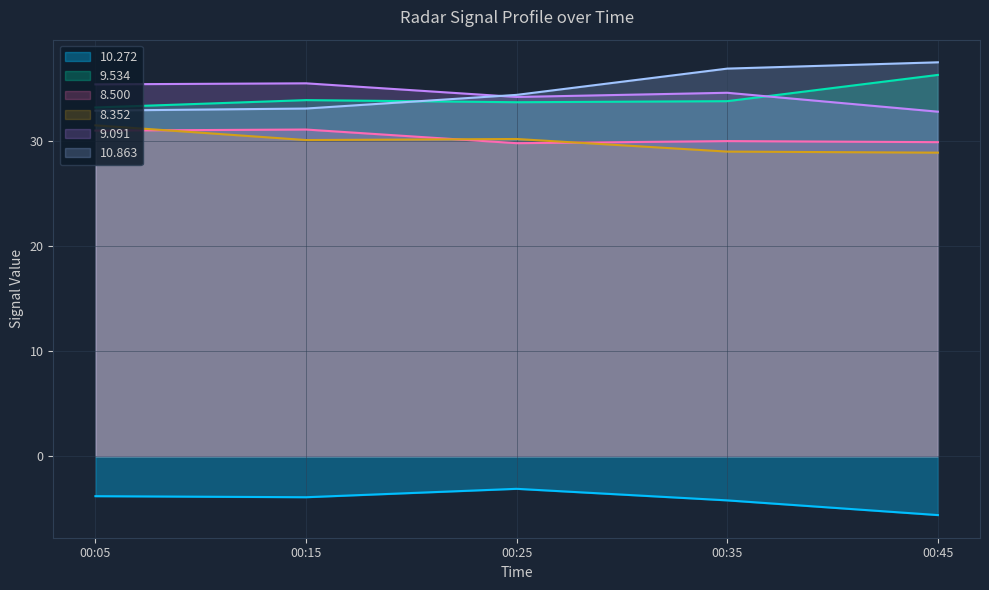

What is the difference between the highest and lowest values at 00:35?

41.1